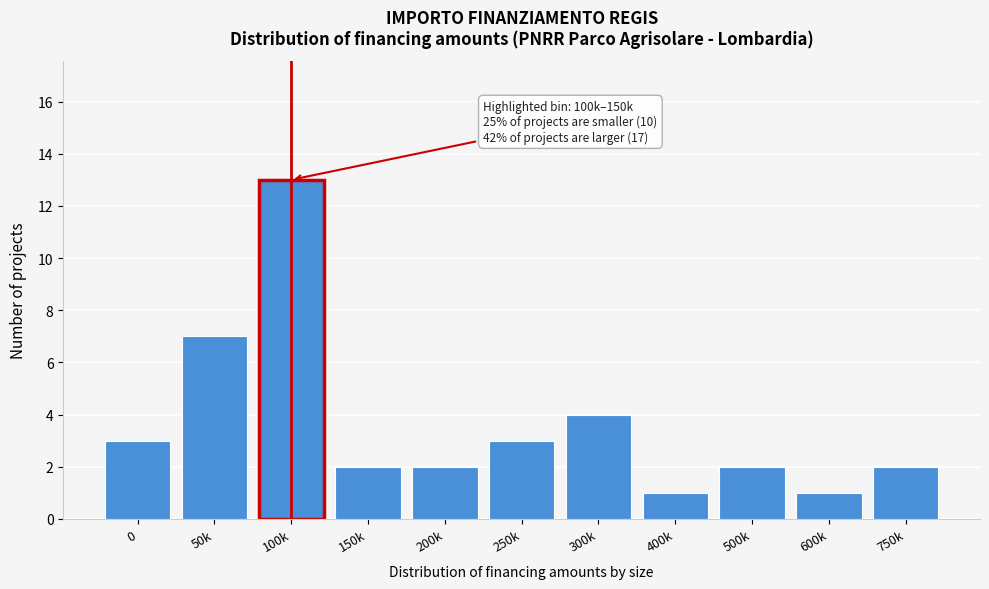

Reading left to right, transcribe all the data shown in this chart.

3	7	13	2	2	3	4	1	2	1	2